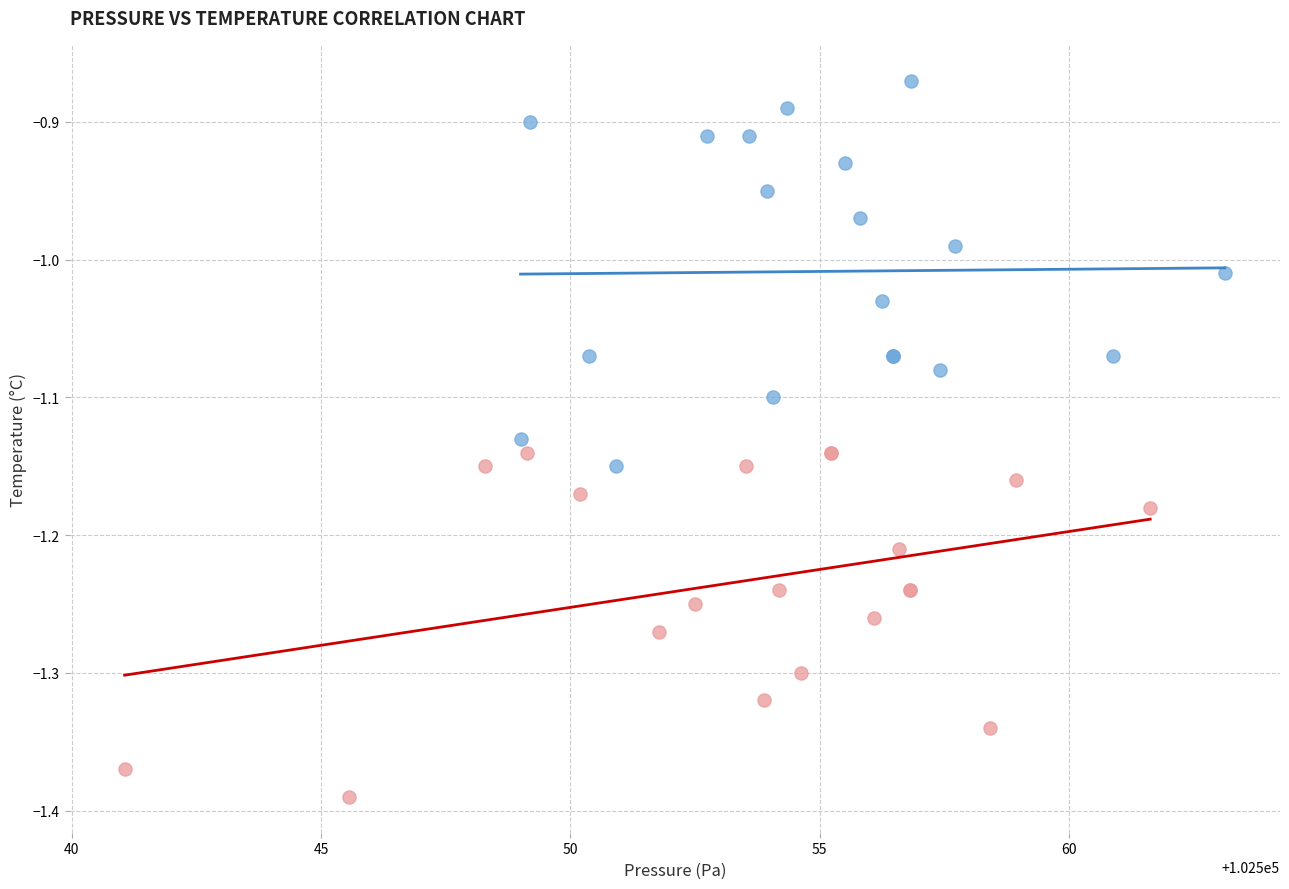

Which series contains the highest Y value?

BME280 (first half)